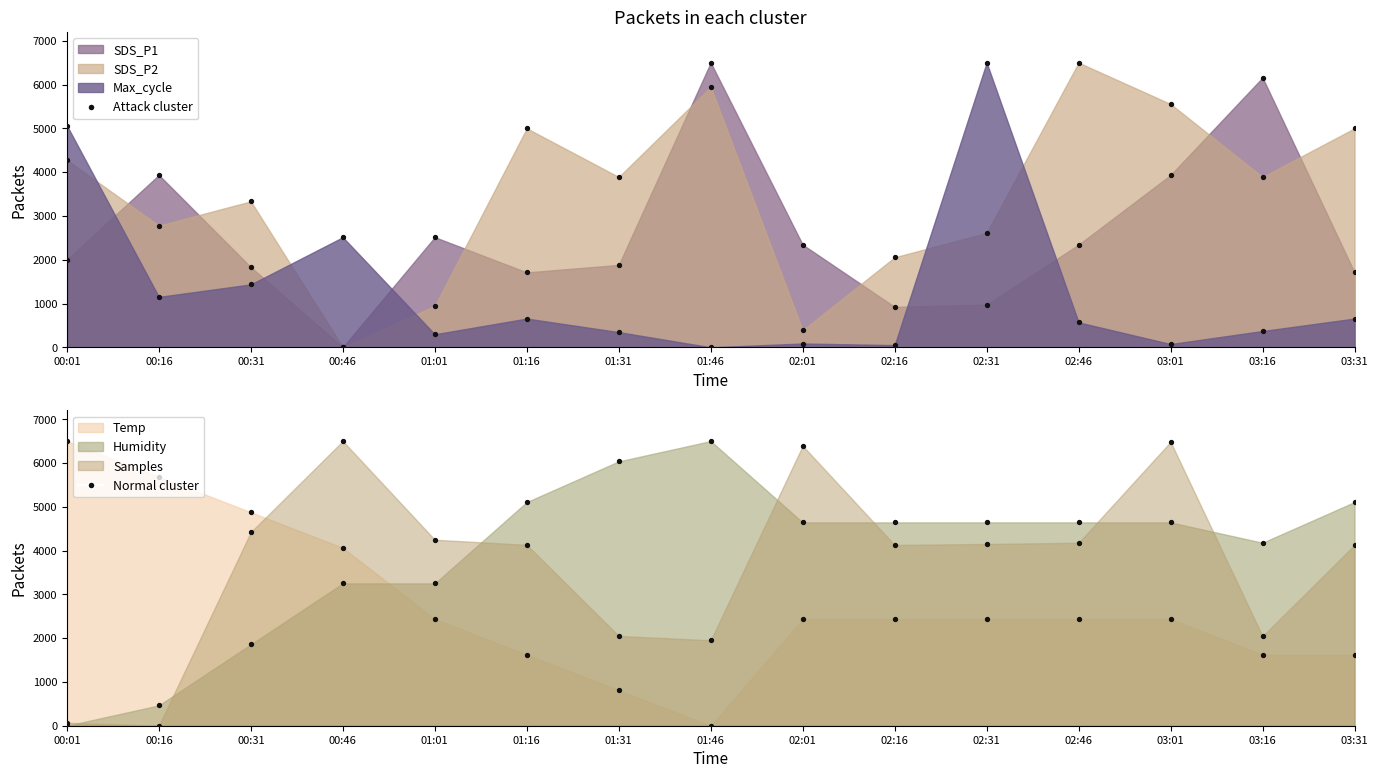

Is the value of Temp at 03:16 greater than the value of Humidity at 01:46?

No